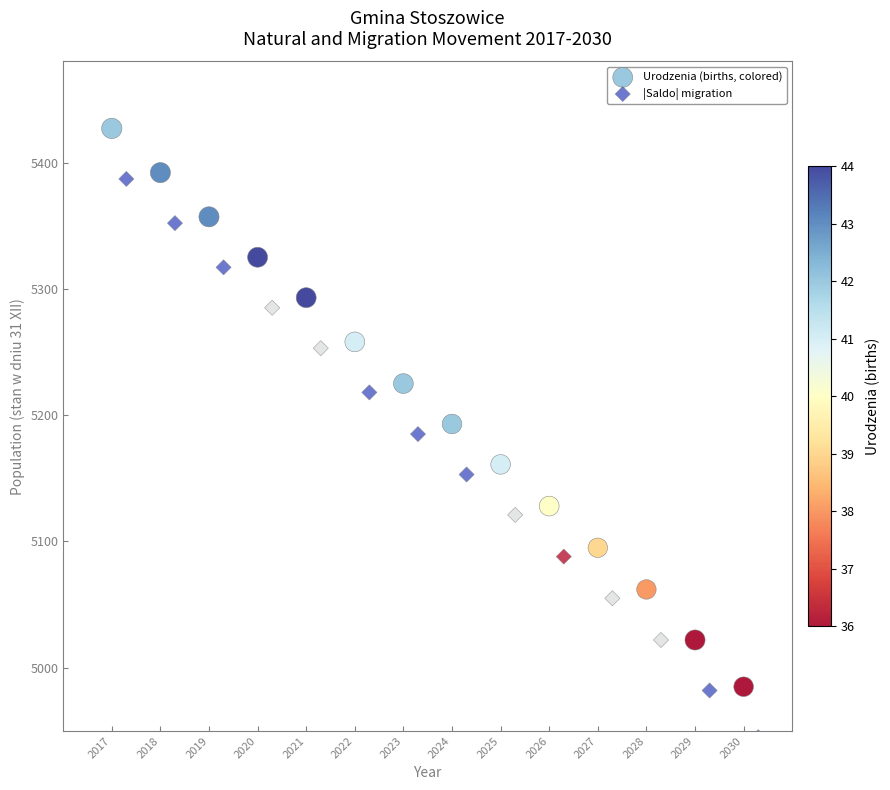

Which series reaches the minimum Y coordinate?

|Saldo| migration